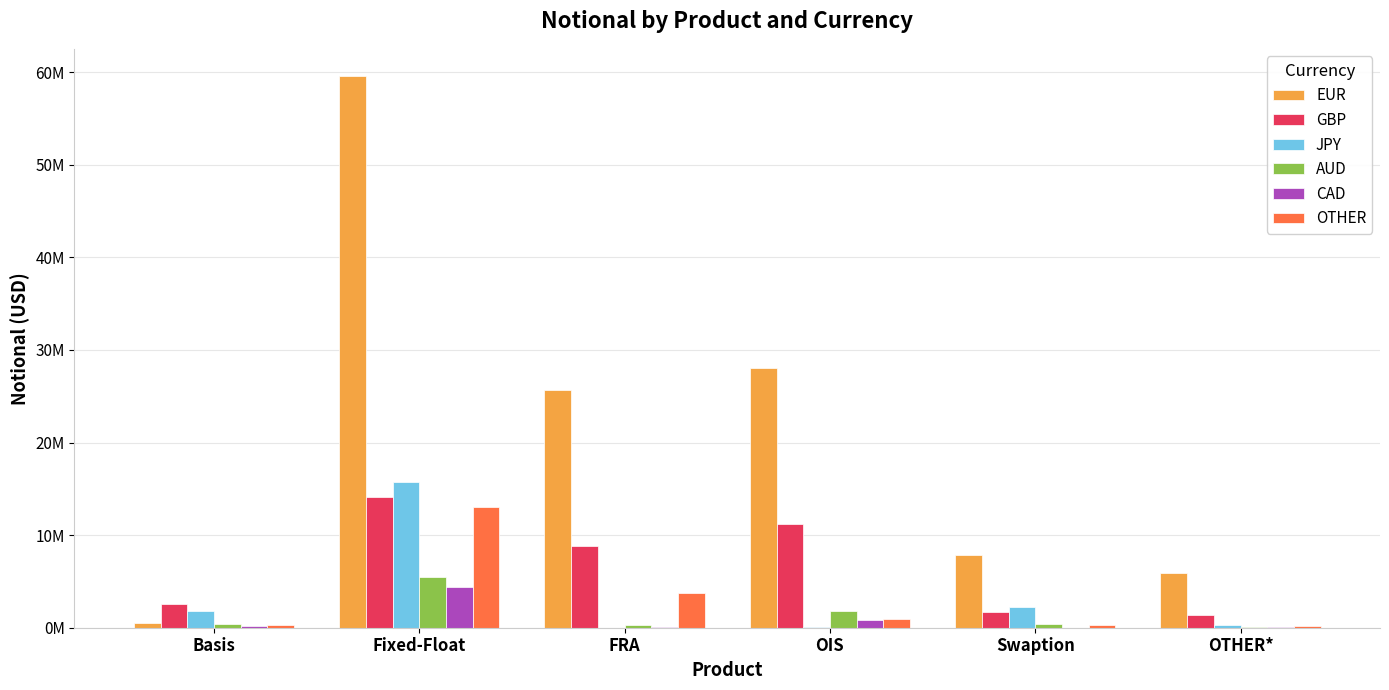

Reading left to right, extract all data points from this chart.

EUR: 548168	59547845	25643371	28059199	7848694	5947699
GBP: 2556807	14069361	8845226	11246807	1647068	1359355
JPY: 1836858	15784541	6684	101788	2203191	278997
AUD: 440947	5426170	310650	1755224	409939	104952
CAD: 142435	4420274	43157	853971	19386	93888
OTHER: 246412	13042351	3754868	925119	264968	216900